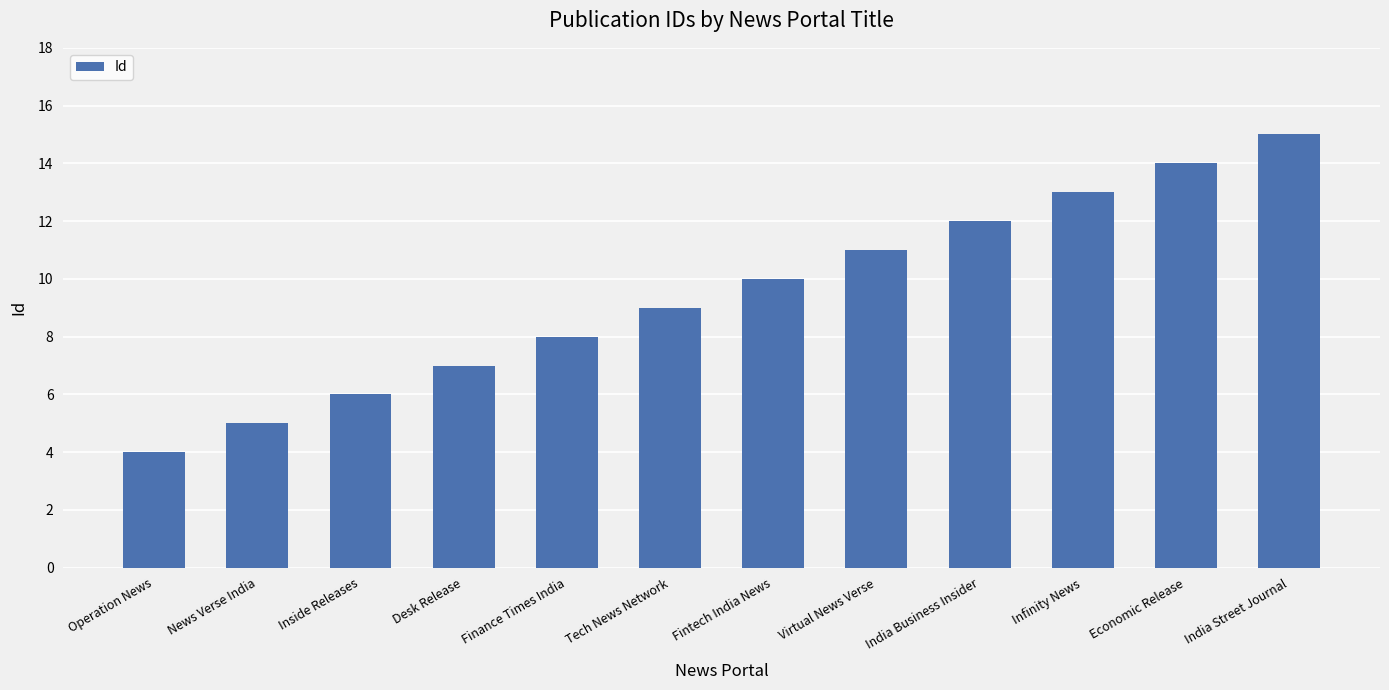

How many data points does each series have?

12